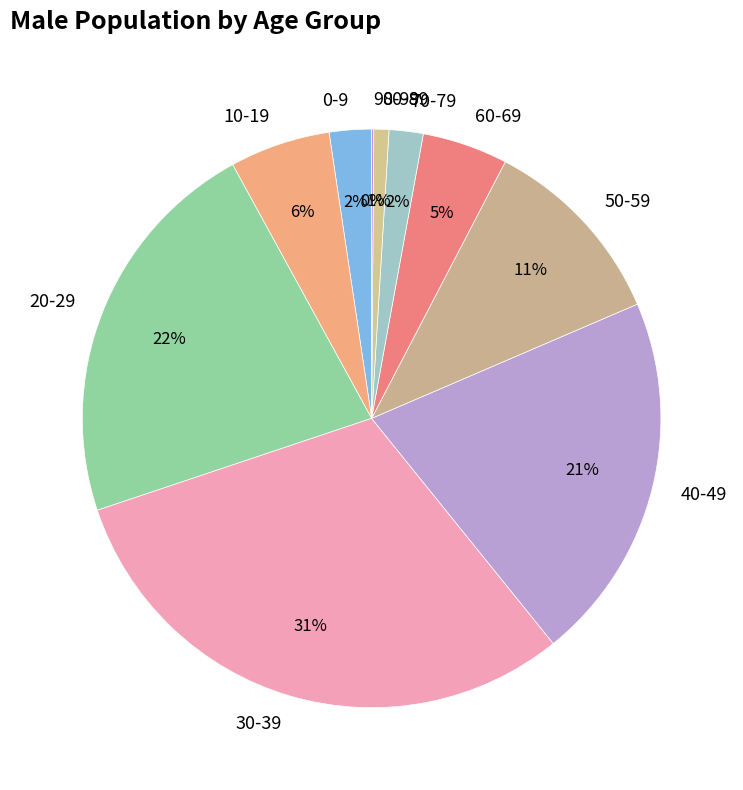

Is the sum of 80-89 and 50-59 greater than half?

No